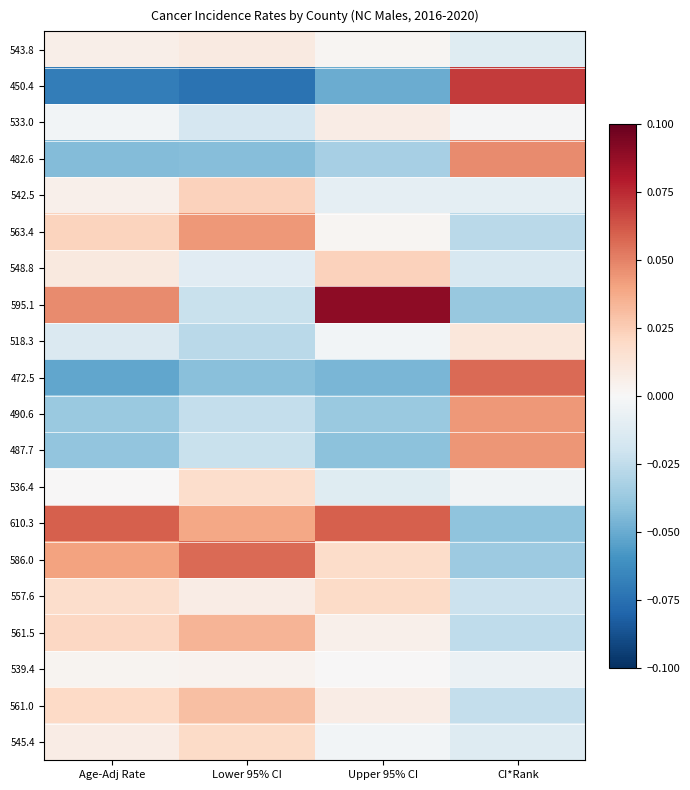

How many positive values does the 482.6 series have?

1